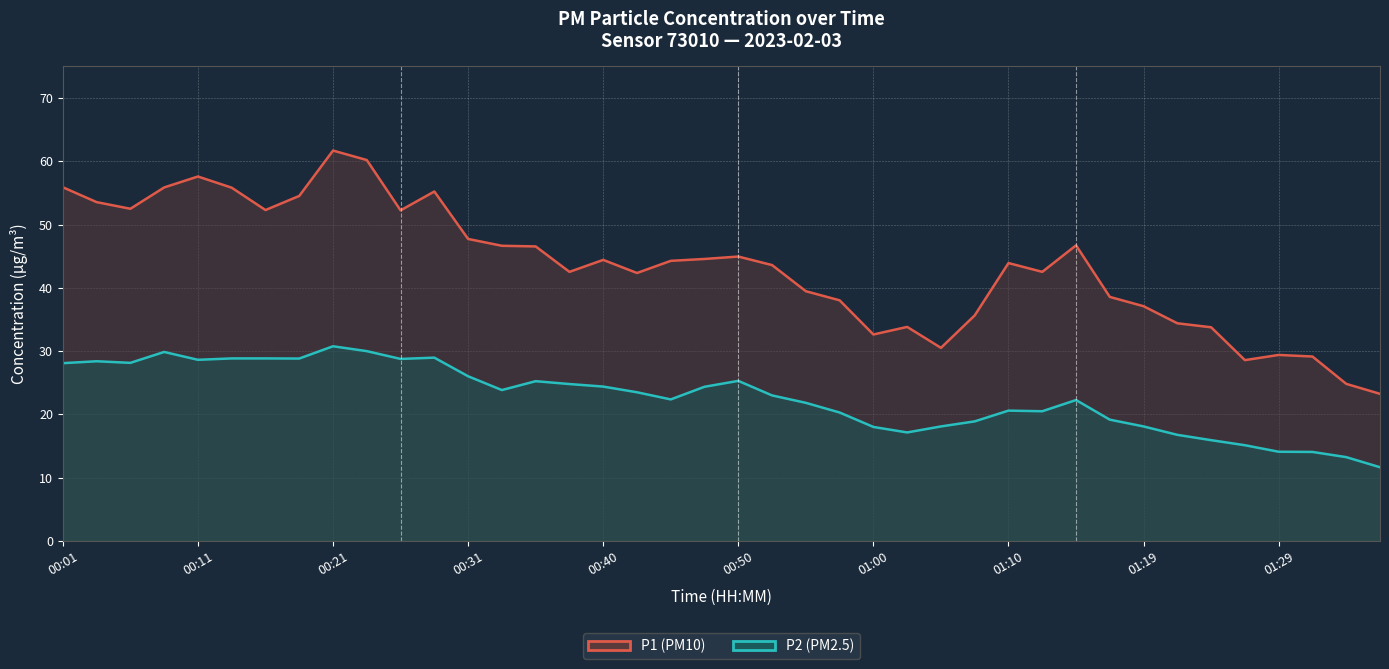

Is it true that P2 (PM2.5) equals 18.1 at 26?

True